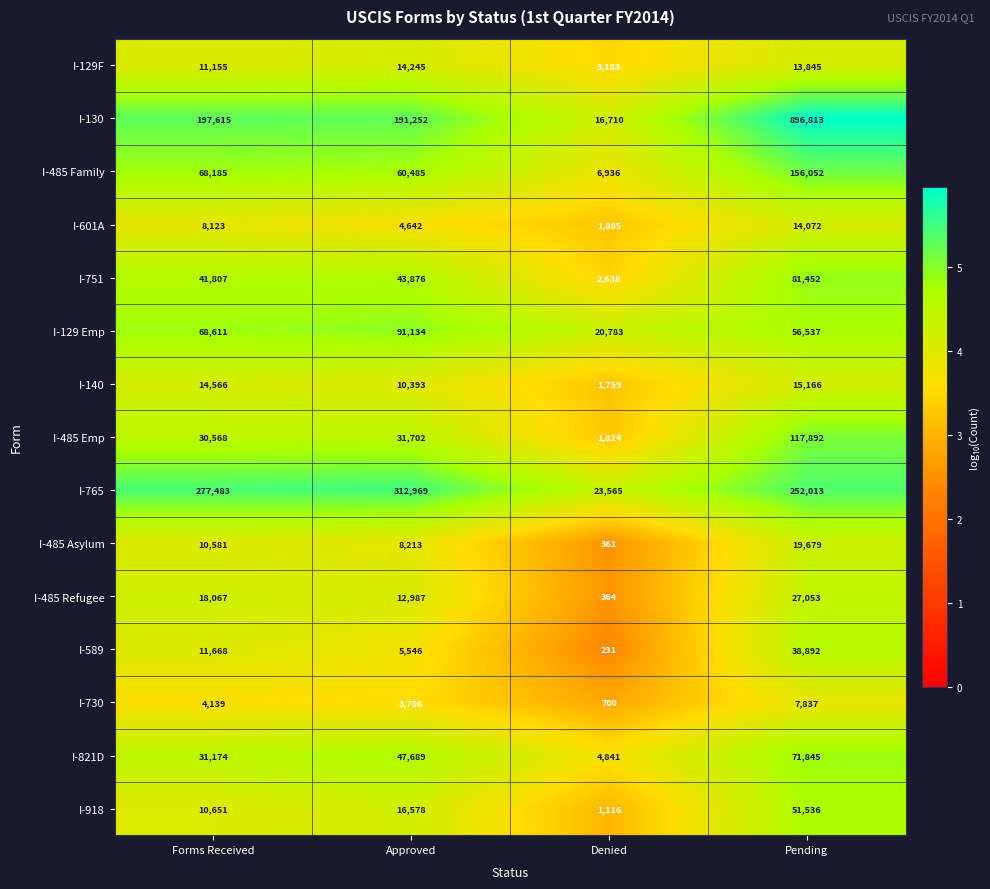

What is the approximate value of I-140 at Approved?

10393